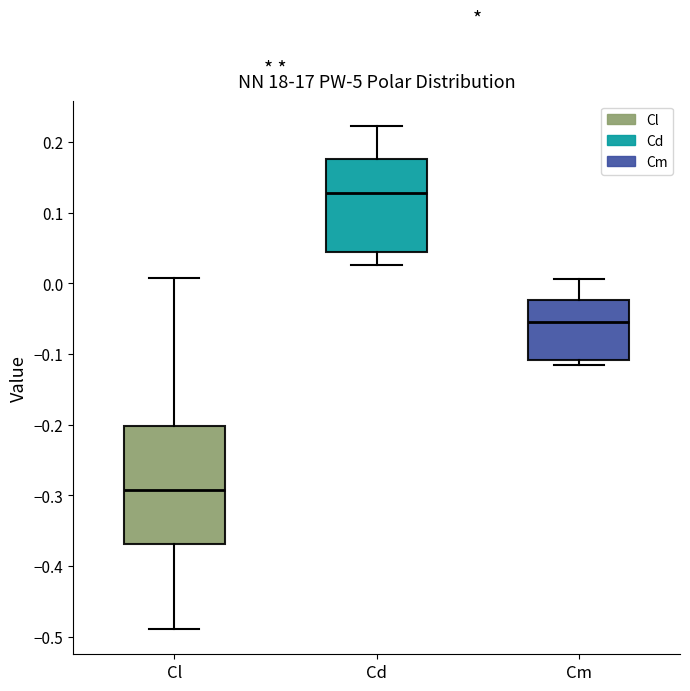

Which box's median line is the highest?

Cd